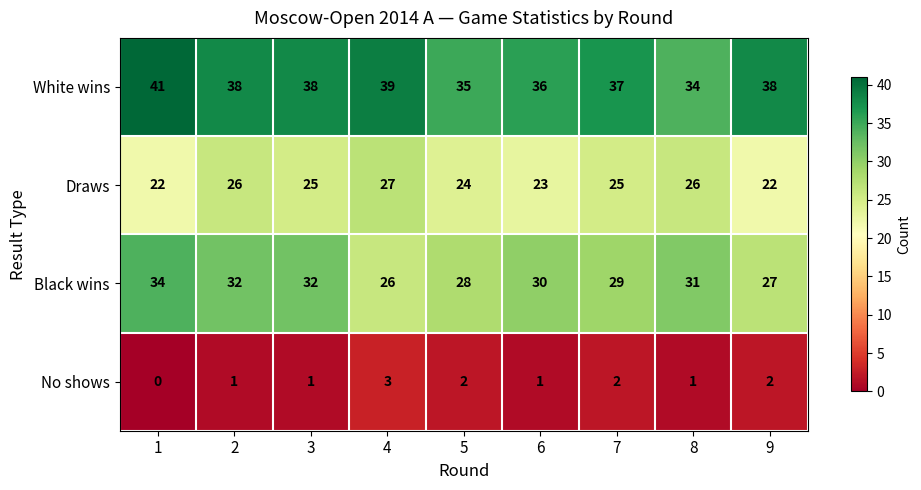

What is the sum of the White wins values at 2 and 3?

76